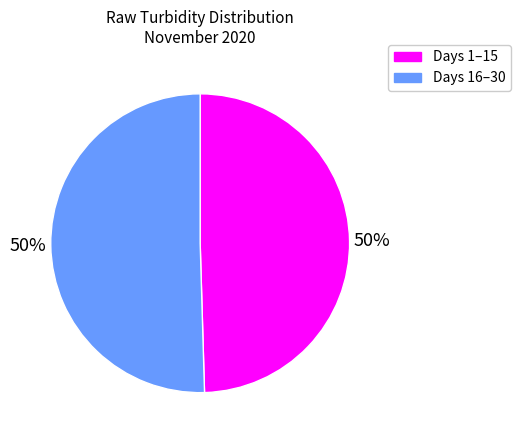

To the nearest percent, what portion does Days 1–15 represent?

50%